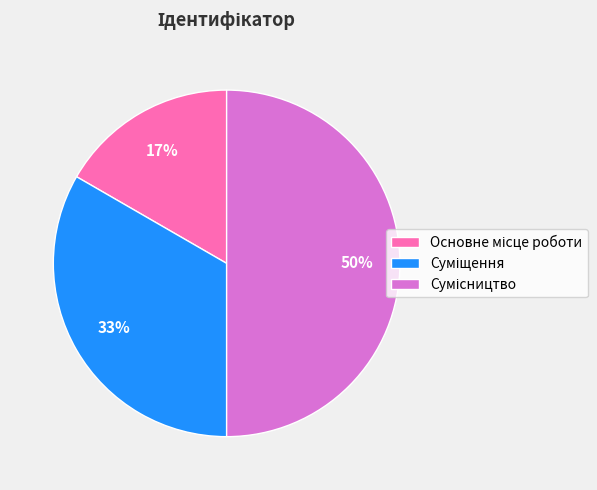

To the nearest percent, what is the difference between the largest and smallest slice percentages?

33%